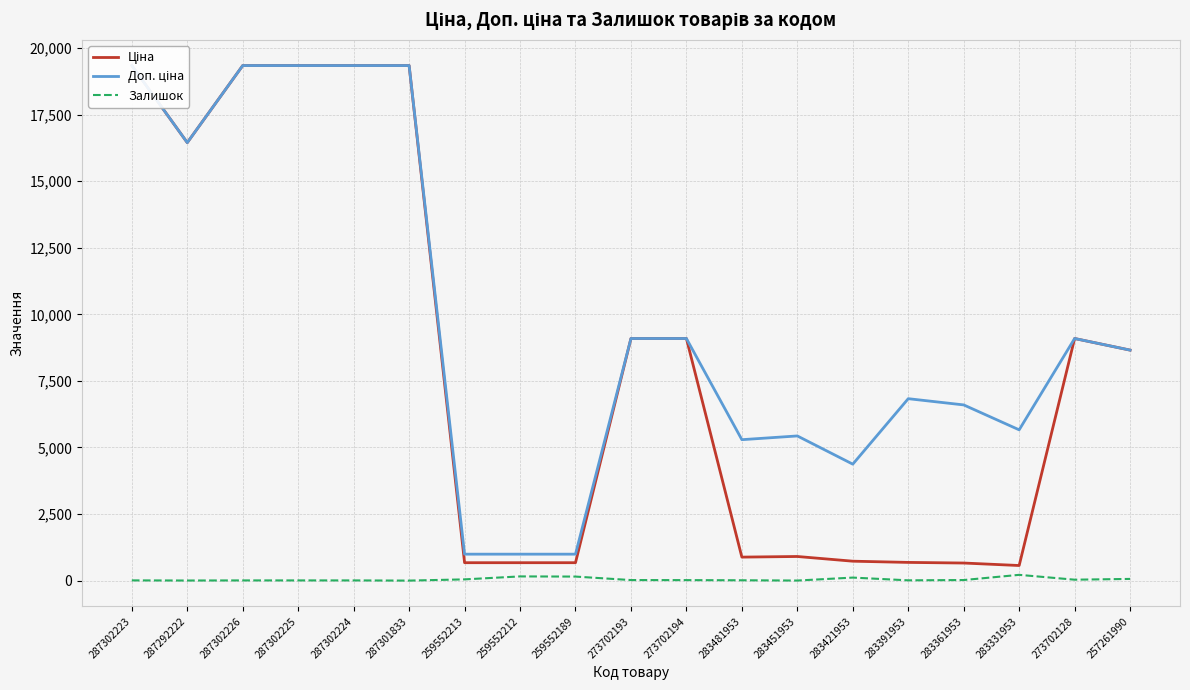

True or false: Ціна and Доп. ціна intersect in this chart.

False